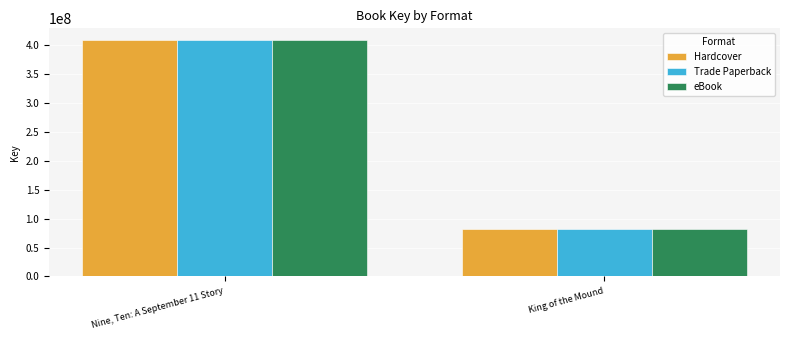

How many data points in Trade Paperback are less than 408889795?

1